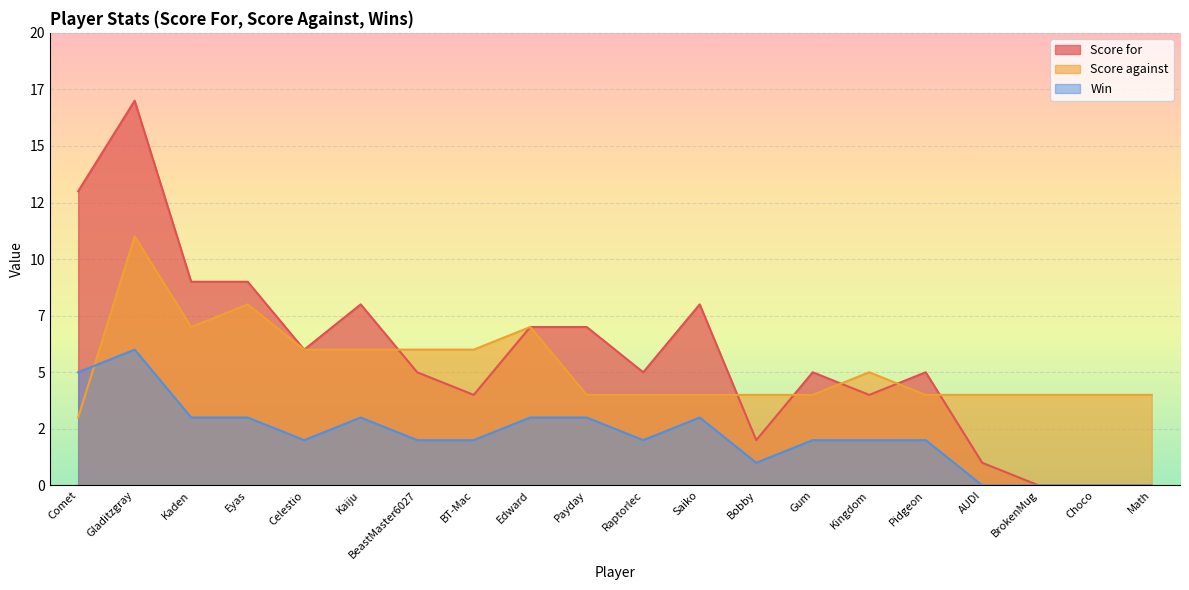

What is the value of the Score for point at the 9th from the left?

7